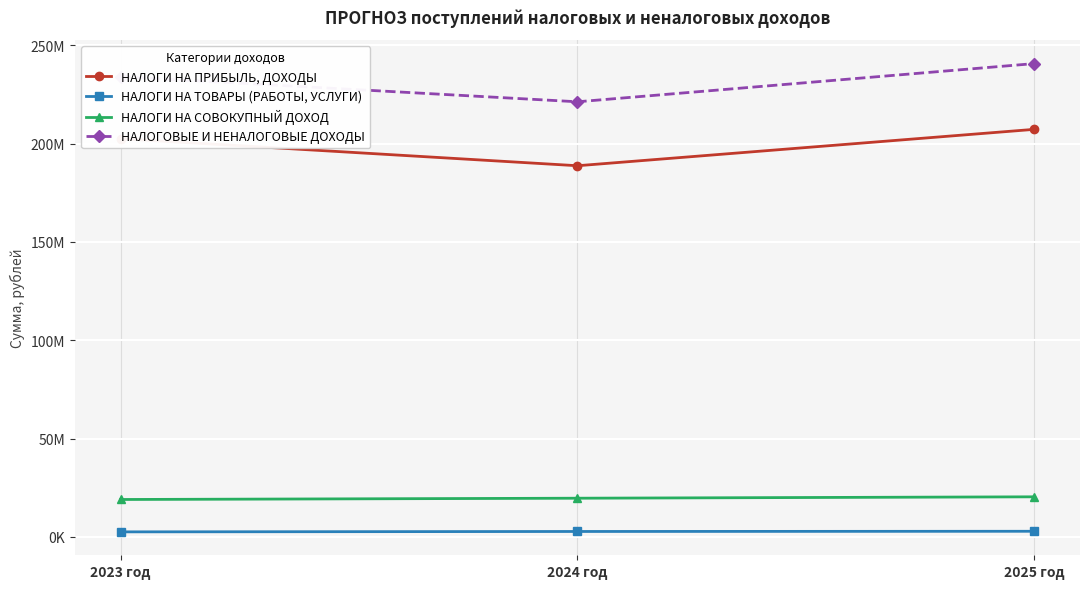

Is this an area chart (filled region under the line)?

No